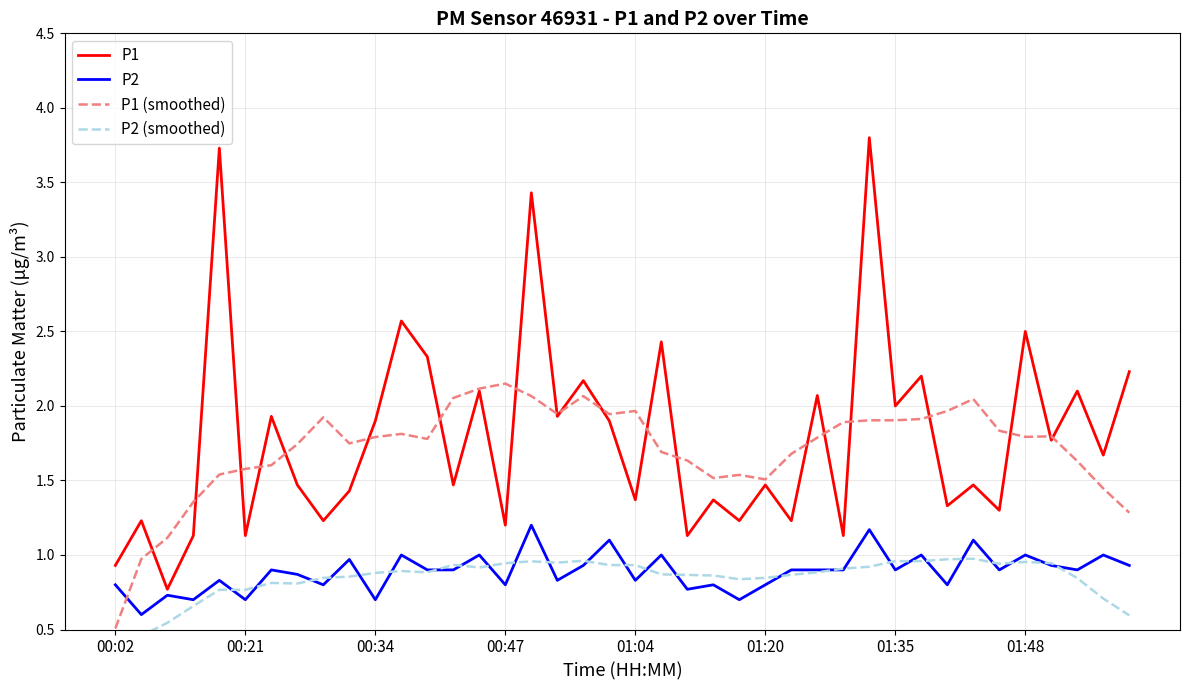

The value of P2 (smoothed) at 39 is 0.2. True or false?

False